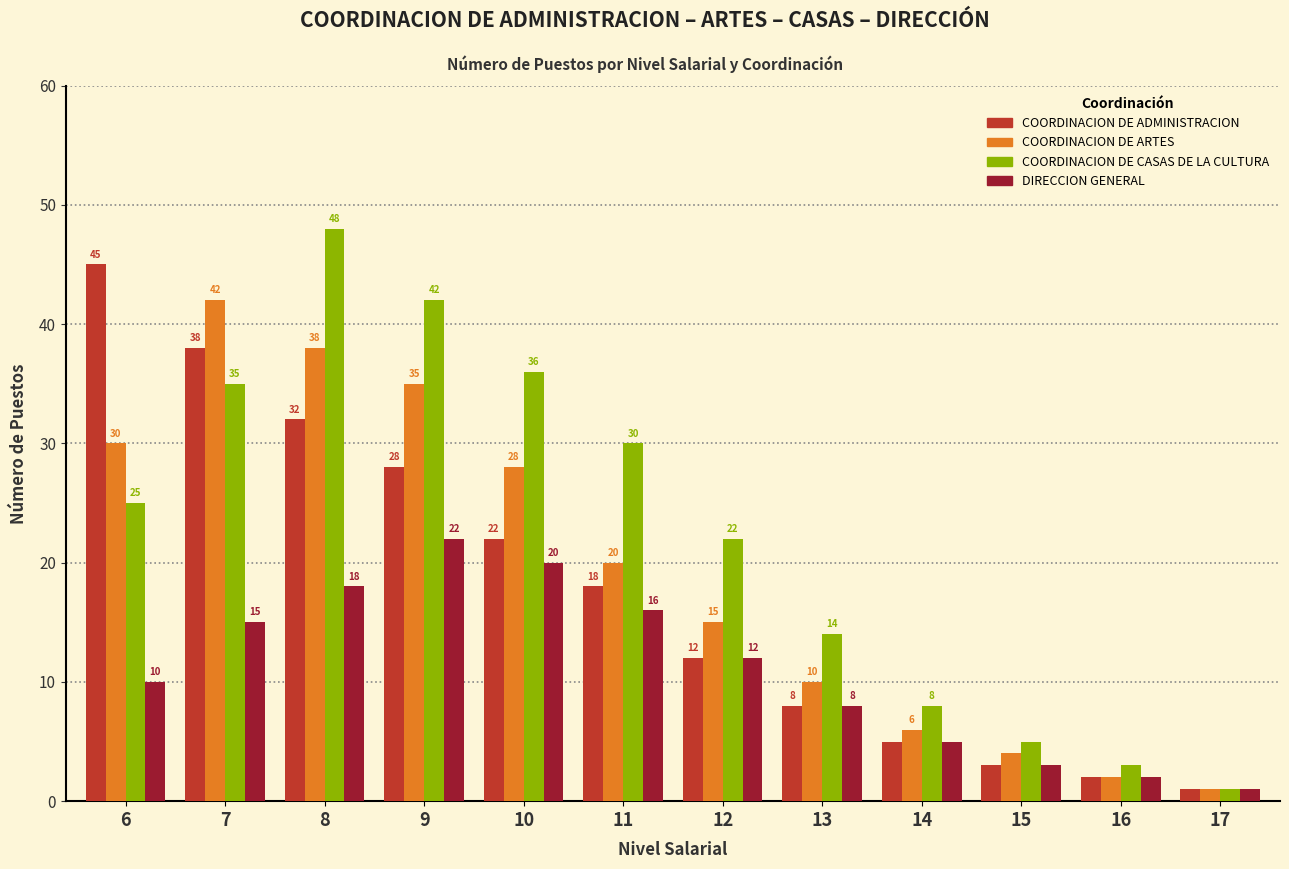

What is the difference between the maximum and minimum values in the DIRECCION GENERAL series?

21